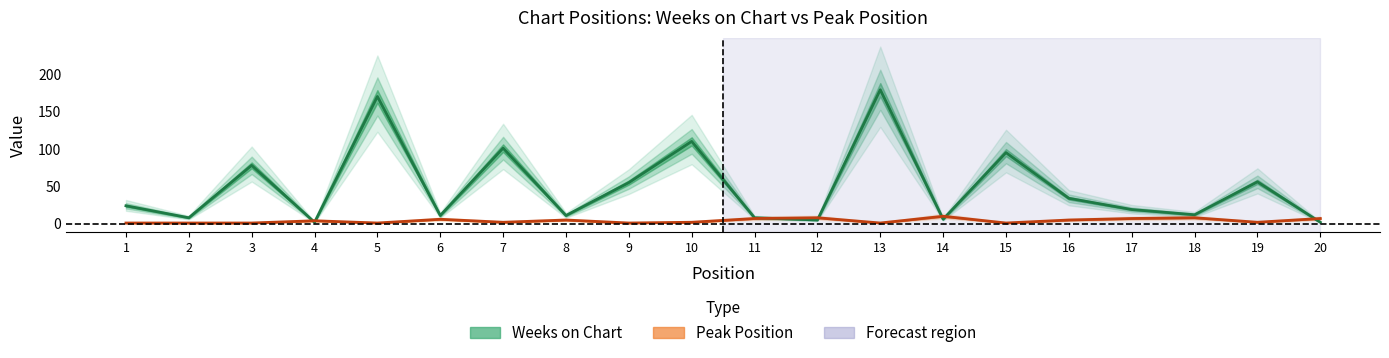

Reading right to left, transcribe all the data shown in this chart.

Weeks on Chart: 2	56	12	19	34	95	6	179	5	8	110	55	11	101	11	170	2	78	8	24
Peak Position: 7	2	8	7	5	1	10	1	8	7	2	1	5	2	6	1	4	1	1	1